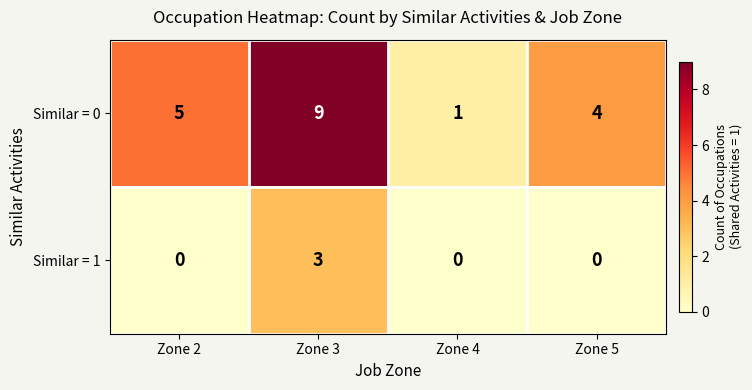

List the series in order of their overall mean, highest first.

Similar = 0, Similar = 1